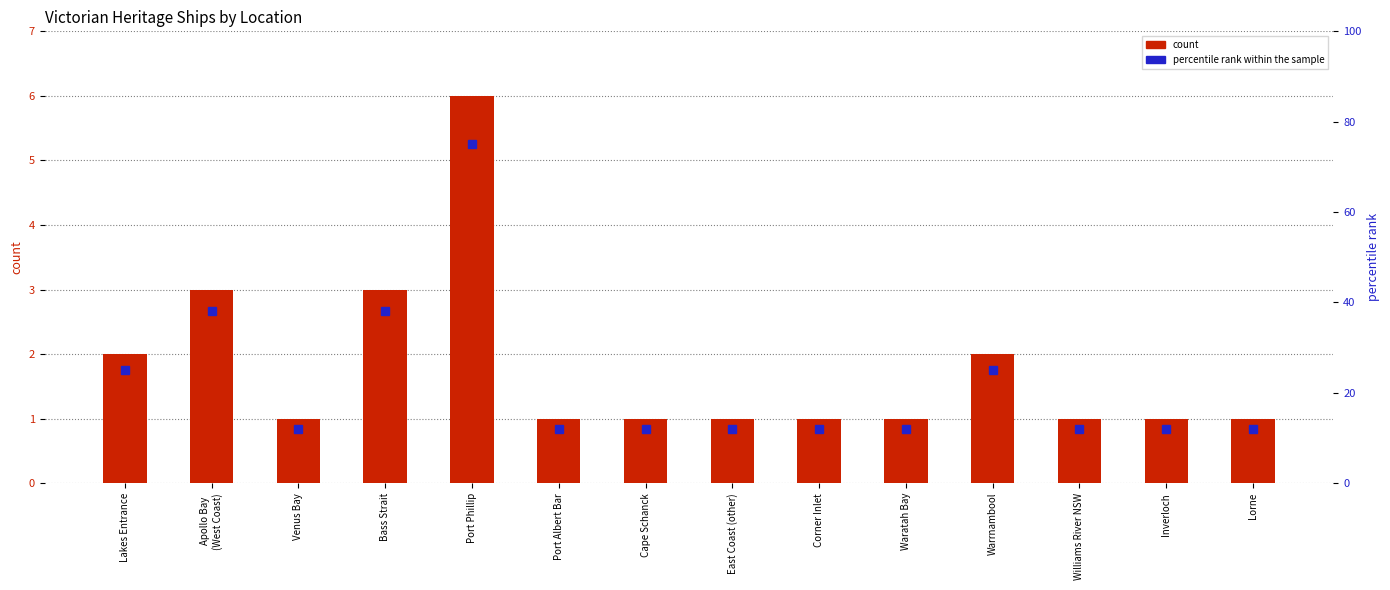

Is it true that percentile rank within the sample equals 12 at Lorne?

True